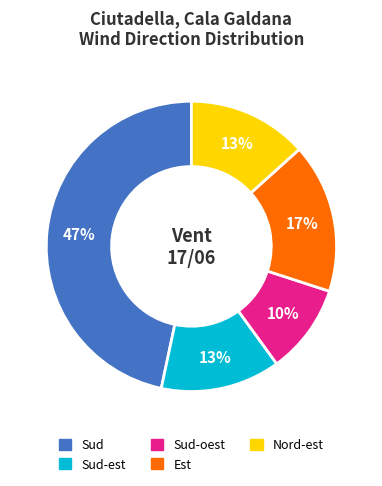

Is Sud-est the majority of the pie?

No